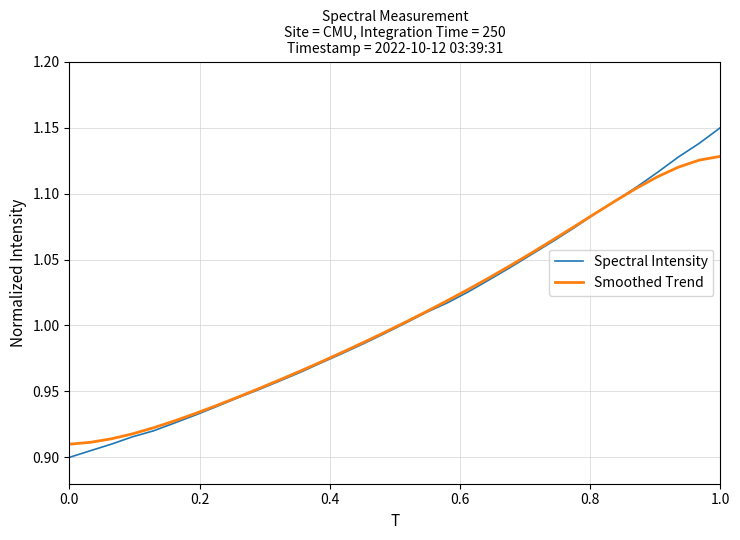

List the series in order of their peak value, highest first.

Spectral Intensity, Smoothed Trend